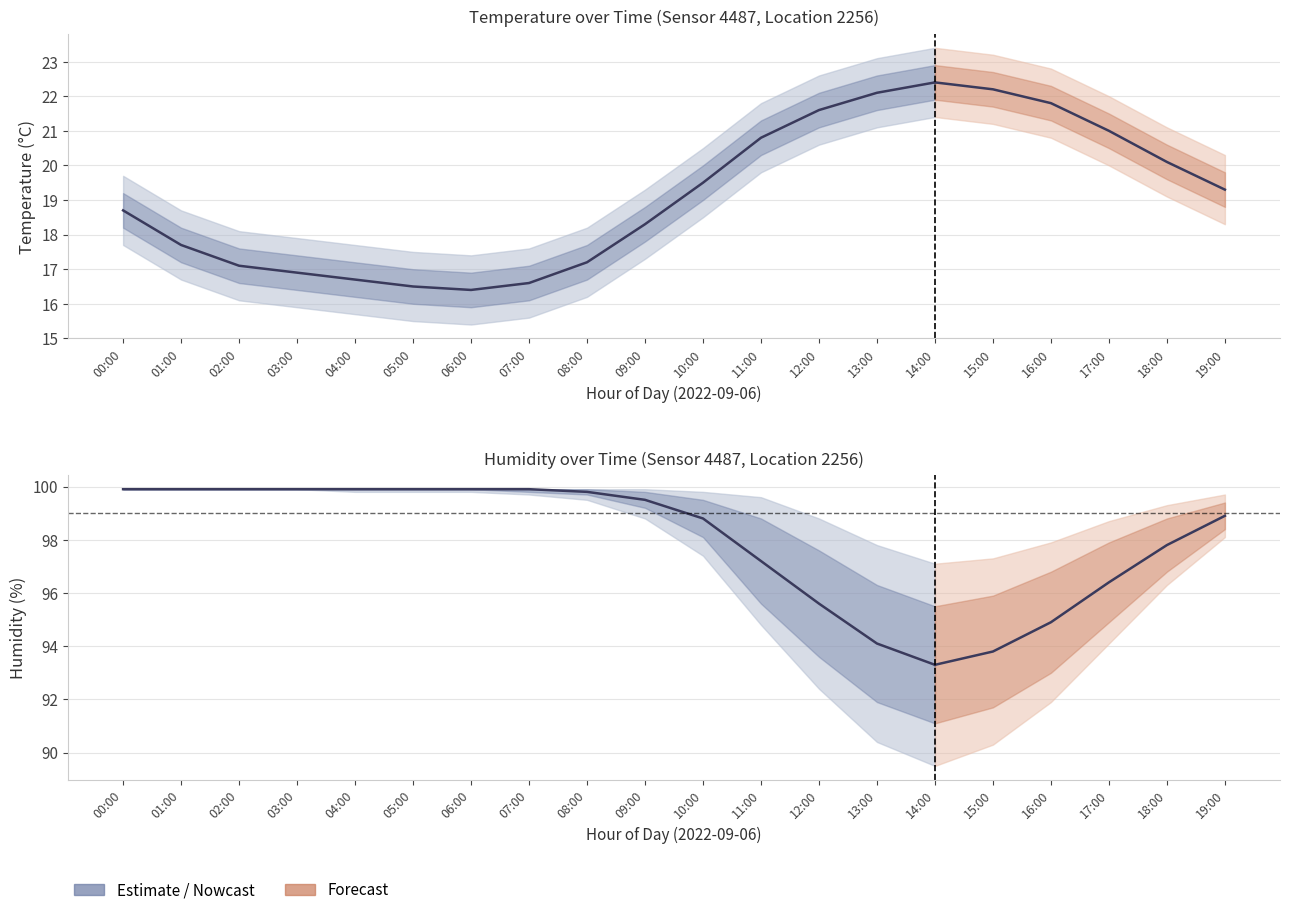

What is the maximum value shown in the chart?

99.9